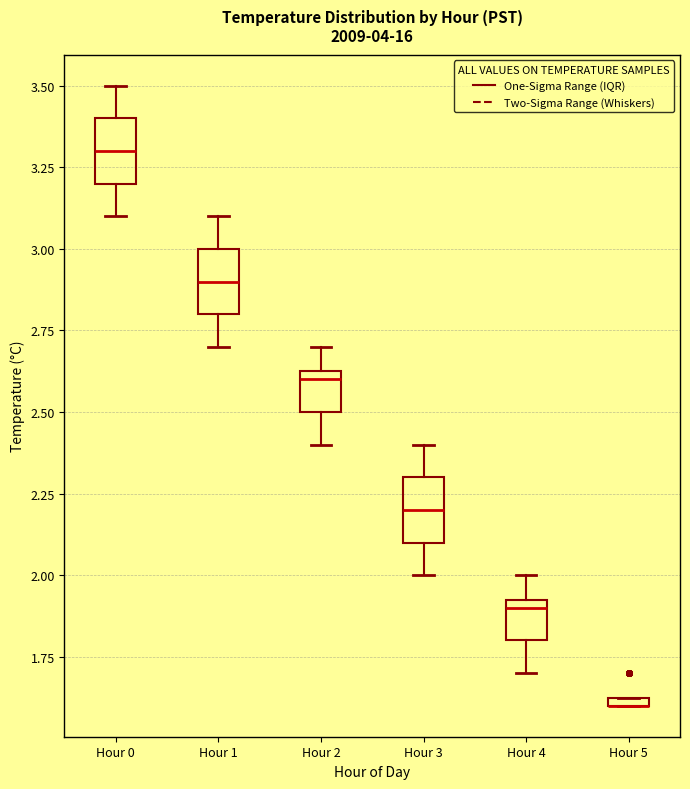

Where is the upper edge of the box for Hour 0 on the y-axis? The values are not printed on the chart, so give them approximately, as read against the axis.

3.40